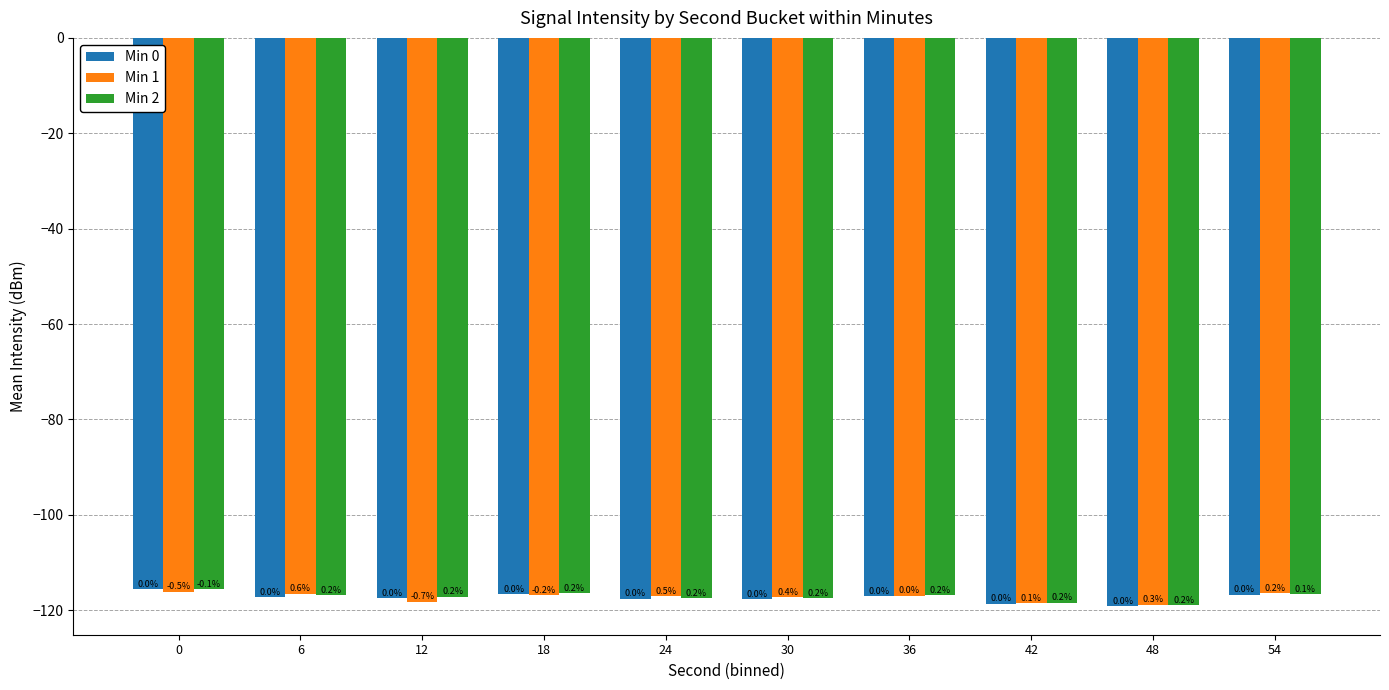

How many bars are there in each group?

3